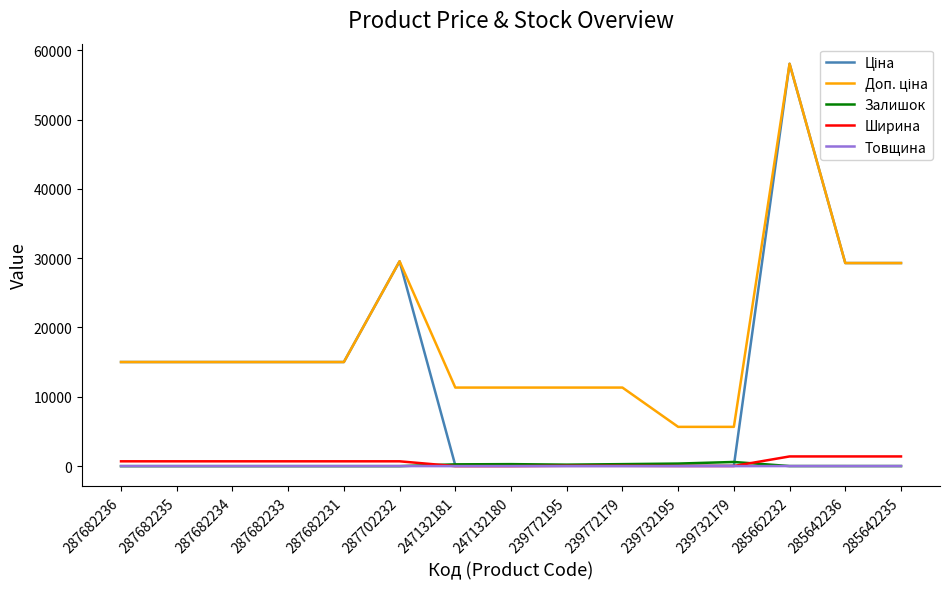

What is the greatest value displayed?

58037.0